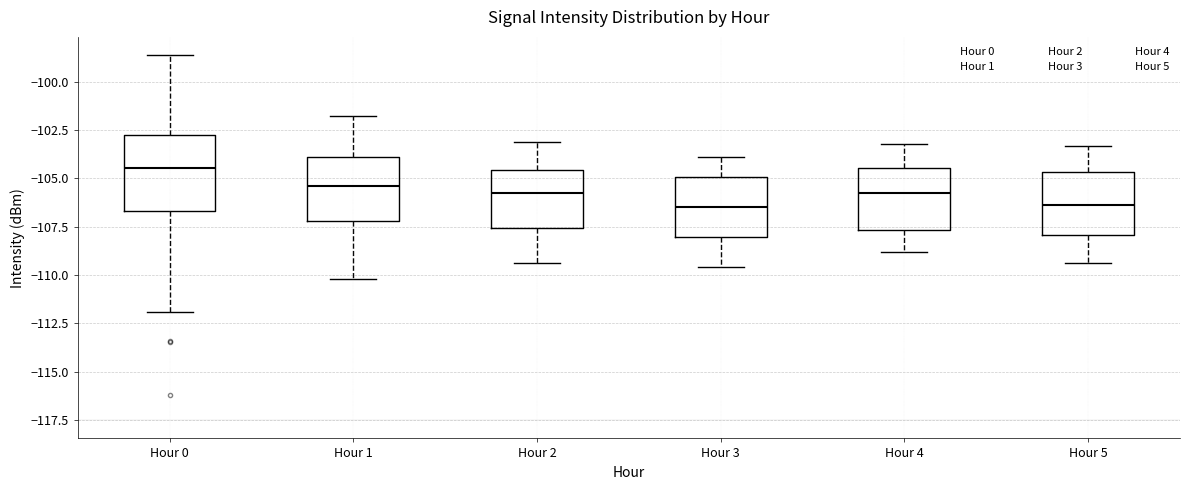

Reading left to right, transcribe this box plot: for each box, give where its median line is, the range the box spans, and where its two whiskers end, as read against the y-axis. The values are not printed on the chart, so give them approximately, as read against the axis.

Hour 0: median -104.5, box -106.5 to -102.5, whiskers -112.0 to -98.5
Hour 1: median -105.5, box -107.0 to -104.0, whiskers -110.0 to -102.0
Hour 2: median -105.5, box -107.5 to -104.5, whiskers -109.5 to -103.0
Hour 3: median -106.5, box -108.0 to -105.0, whiskers -109.5 to -104.0
Hour 4: median -105.5, box -107.5 to -104.5, whiskers -109.0 to -103.0
Hour 5: median -106.5, box -108.0 to -104.5, whiskers -109.5 to -103.5